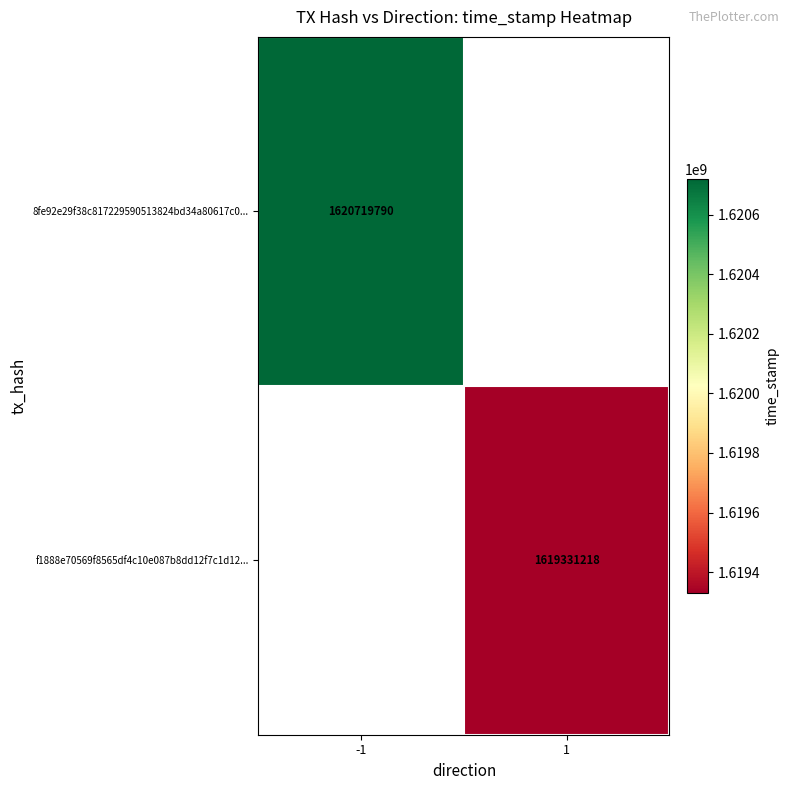

The 8fe92e29f38c817229590513824bd34a80617c0... series shows 2723160537 at -1. True or false?

False